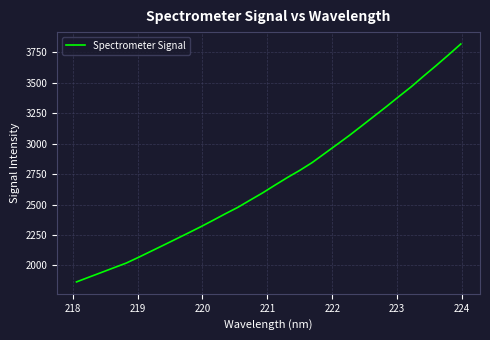

What is the difference between the second highest and minimum values?

1865.1